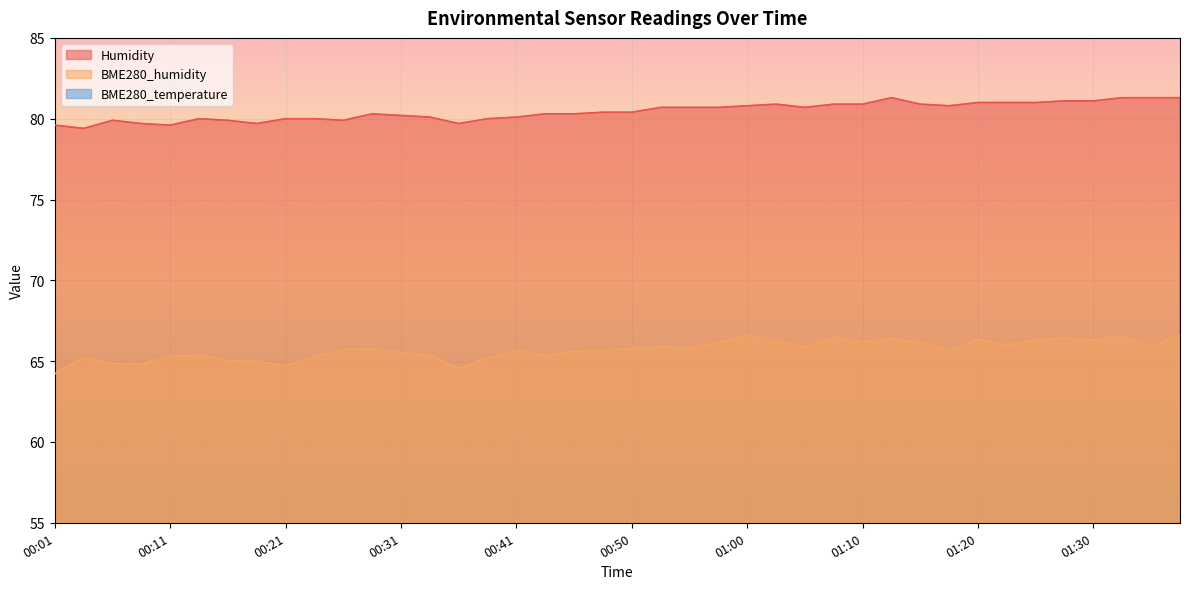

What is the sum of the BME280_humidity values at 00:23 and 01:17?

130.9